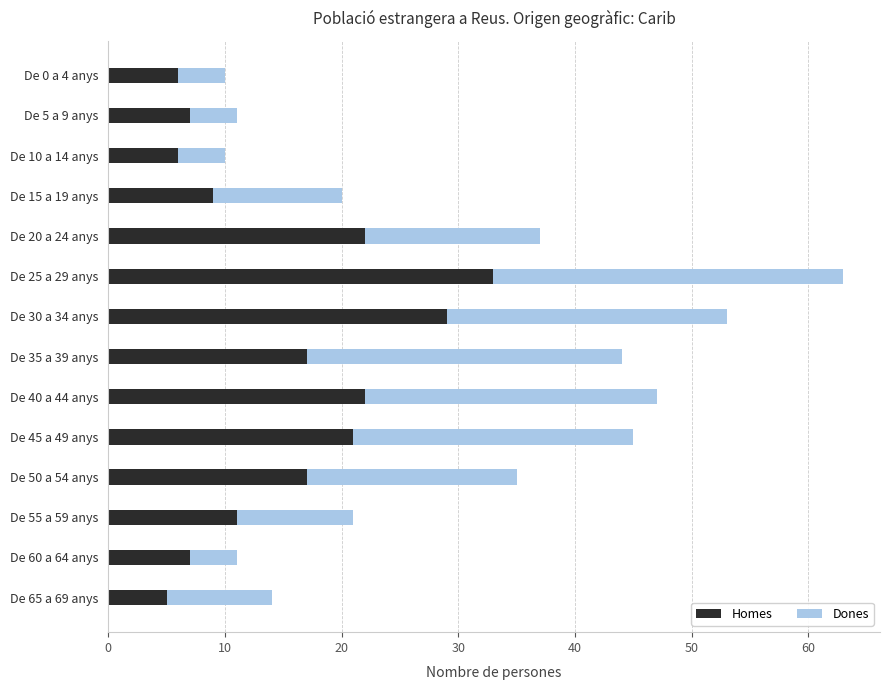

At which label does Homes reach its peak?

De 25 a 29 anys